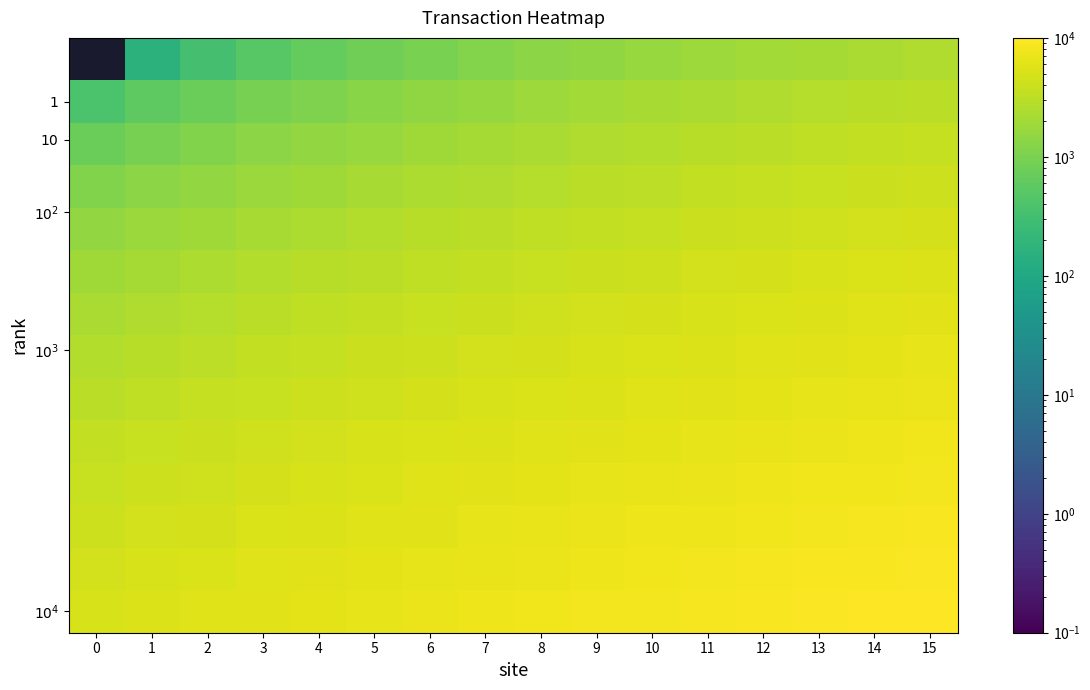

At which category is the sum across all series the highest?

15